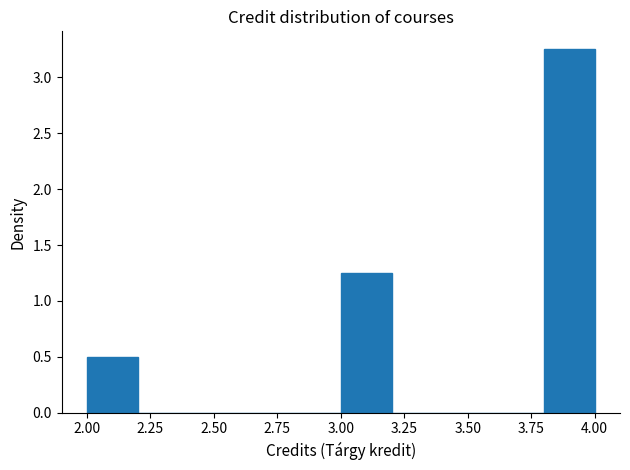

Reading left to right, transcribe this chart: for each bar, give the range it covers on the x-axis and its height. The values are not printed on the chart, so give them approximately, as read against the axis.

2.0 to 2.2: 0.50
2.2 to 2.4: 0
2.4 to 2.6: 0
2.6 to 2.8: 0
2.8 to 3.0: 0
3.0 to 3.2: 1.25
3.2 to 3.4: 0
3.4 to 3.6: 0
3.6 to 3.8: 0
3.8 to 4.0: 3.25